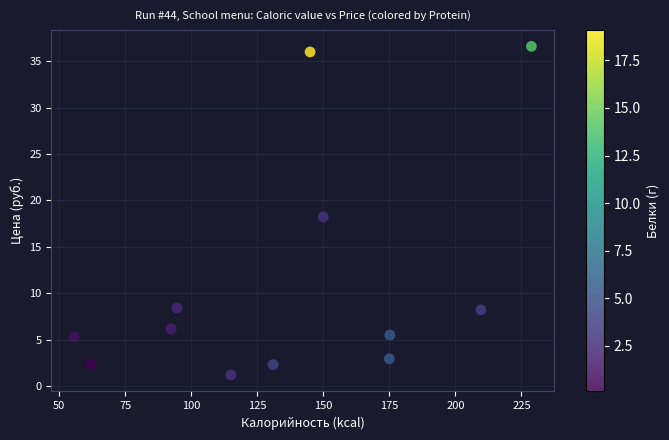

What is the range of X values (max minus min)?

173.1